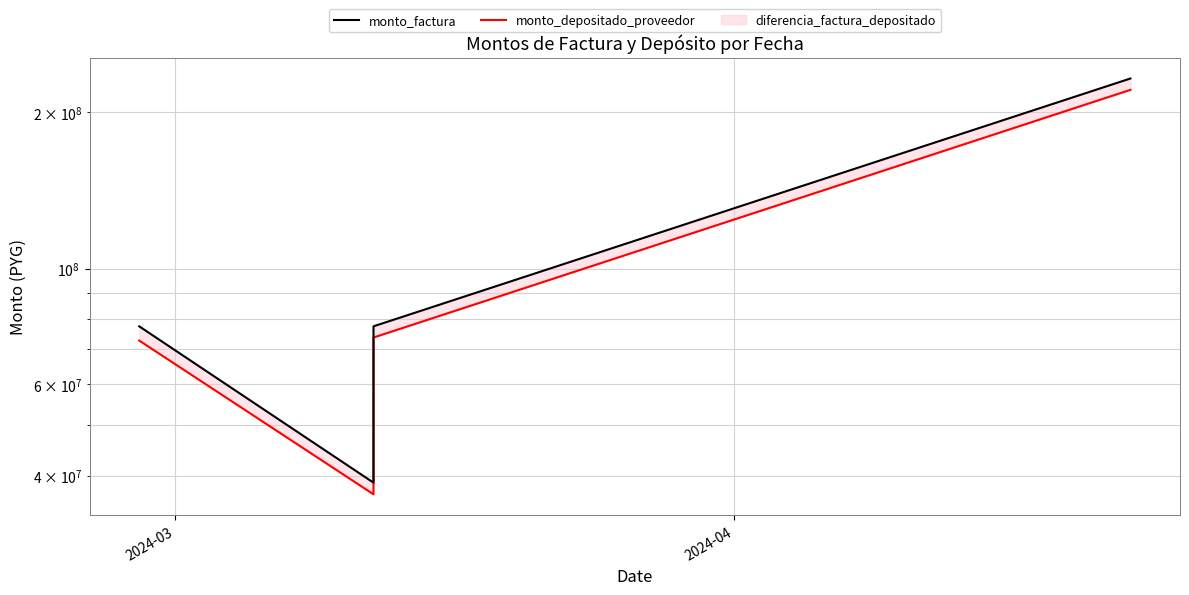

How many values in the monto_depositado_proveedor series exceed 73743094?

1